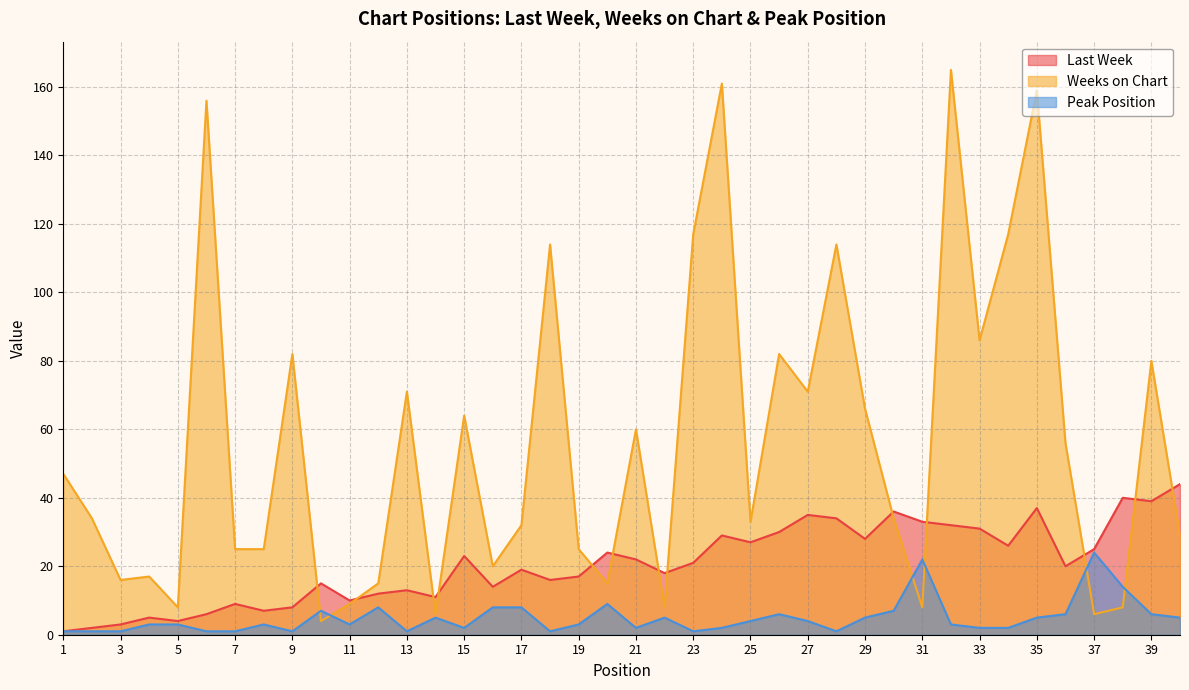

Reading left to right, list all the values displayed in this chart.

Last Week: 1=1	2=2	3=3	4=5	5=4	6=6	7=9	8=7	9=8	10=15	11=10	12=12	13=13	14=11	15=23	16=14	17=19	18=16	19=17	20=24	21=22	22=18	23=21	24=29	25=27	26=30	27=35	28=34	29=28	30=36	31=33	32=32	33=31	34=26	35=37	36=20	37=25	38=40	39=39	40=44
Weeks on Chart: 1=47	2=34	3=16	4=17	5=8	6=156	7=25	8=25	9=82	10=4	11=9	12=15	13=71	14=6	15=64	16=20	17=32	18=114	19=25	20=15	21=60	22=8	23=117	24=161	25=33	26=82	27=71	28=114	29=66	30=34	31=8	32=165	33=86	34=117	35=159	36=56	37=6	38=8	39=80	40=29
Peak Position: 1=1	2=1	3=1	4=3	5=3	6=1	7=1	8=3	9=1	10=7	11=3	12=8	13=1	14=5	15=2	16=8	17=8	18=1	19=3	20=9	21=2	22=5	23=1	24=2	25=4	26=6	27=4	28=1	29=5	30=7	31=22	32=3	33=2	34=2	35=5	36=6	37=24	38=14	39=6	40=5